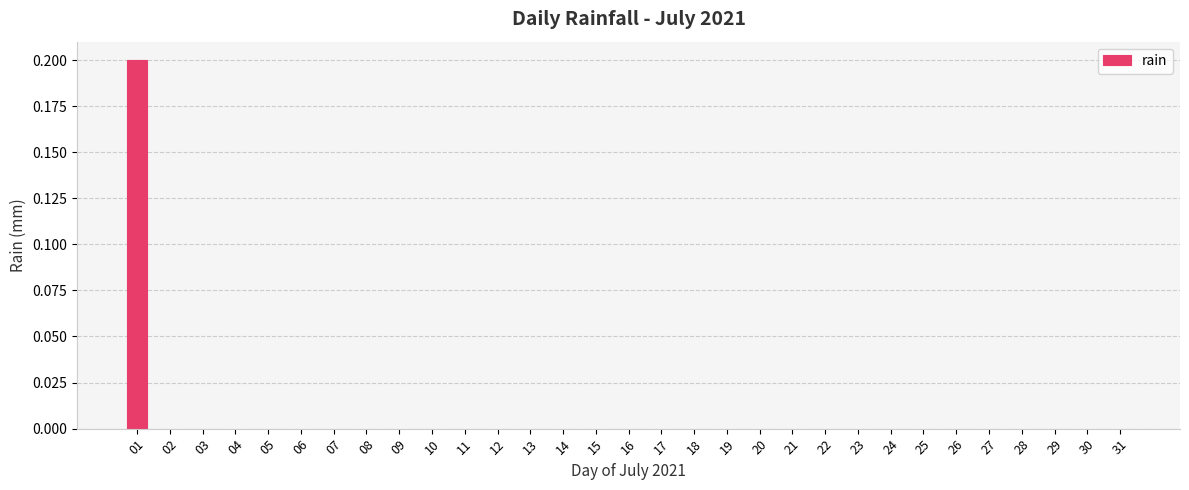

How many categories are shown in the chart?

31